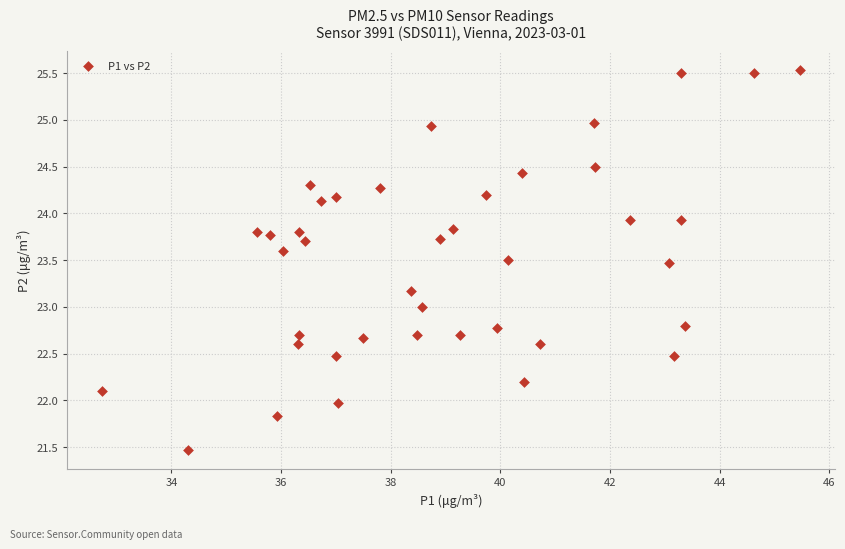

What is the range of X values (max minus min)?

12.7